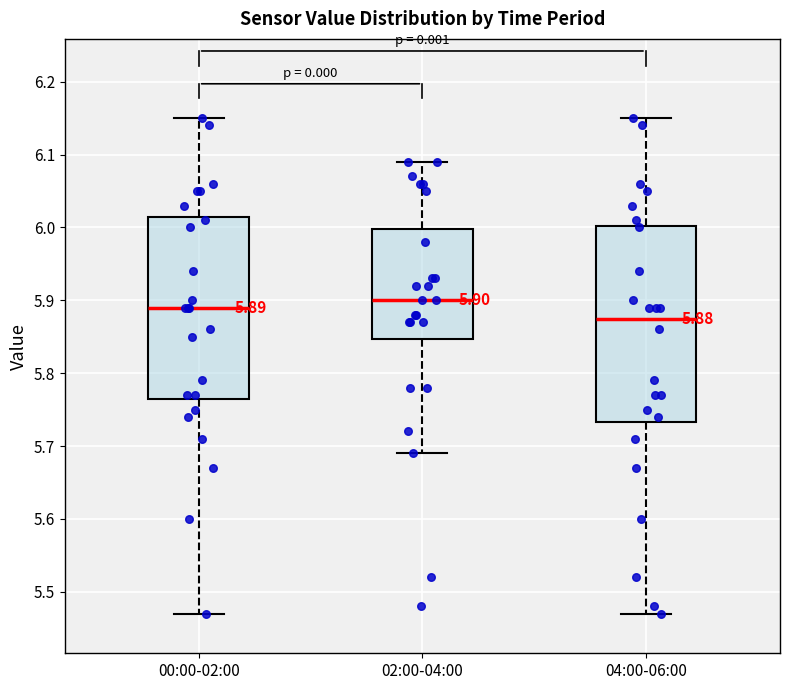

Which box's median line is the highest?

02:00-04:00